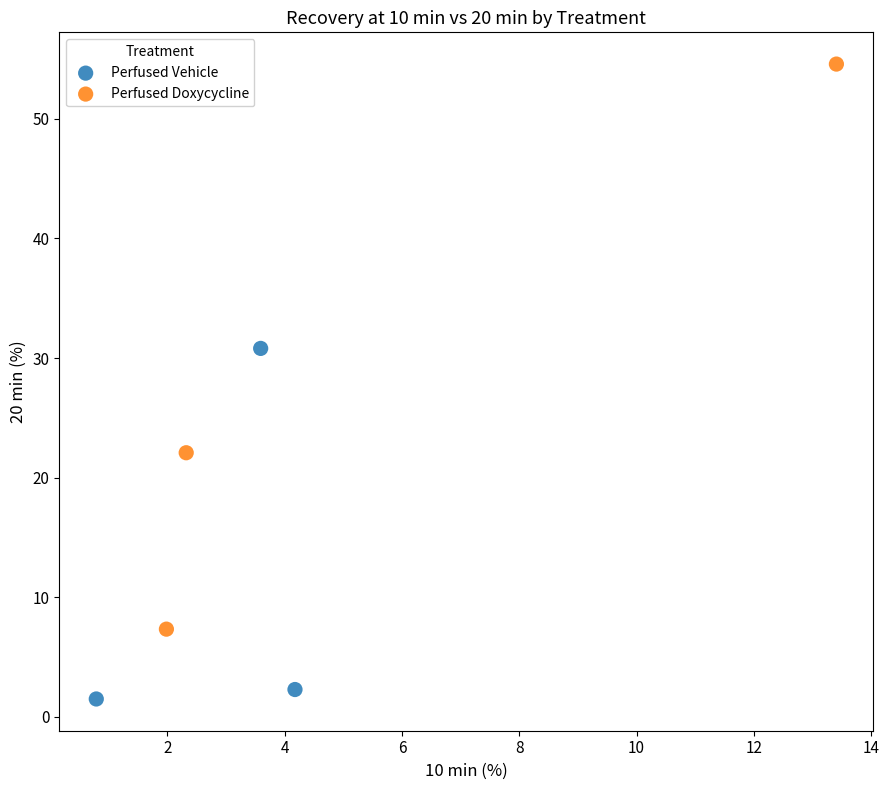

Which series has the largest Y range (max minus min)?

Perfused Doxycycline